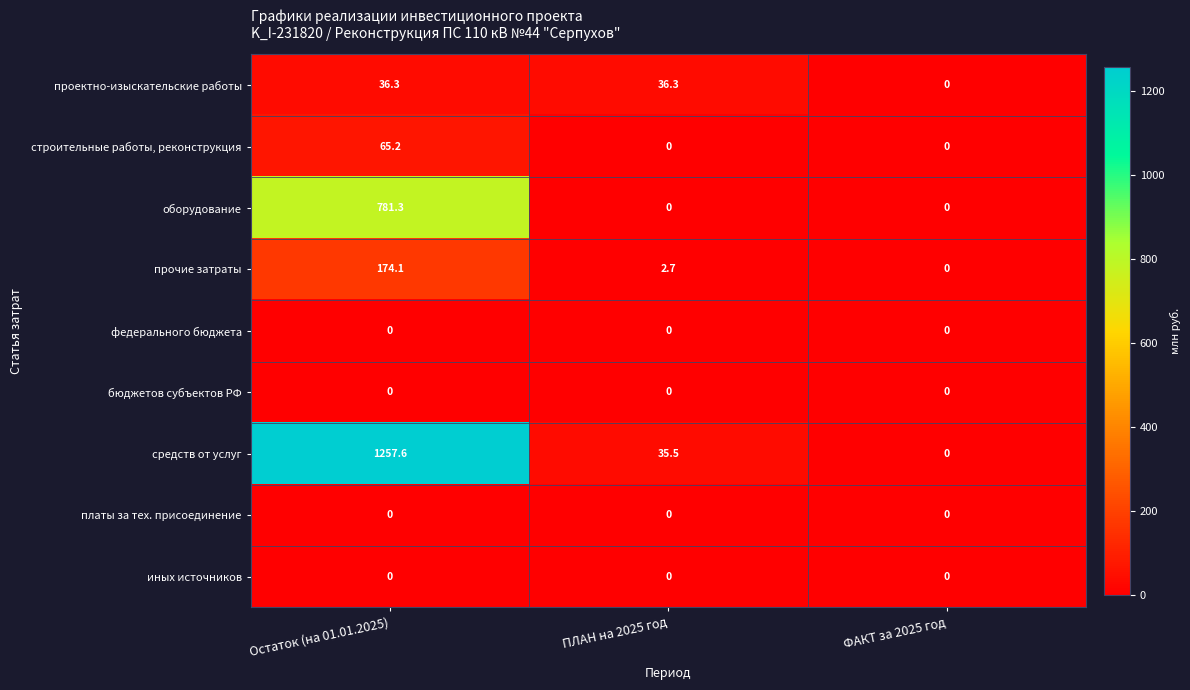

Which category has the highest value across all series?

Остаток (на 01.01.2025)